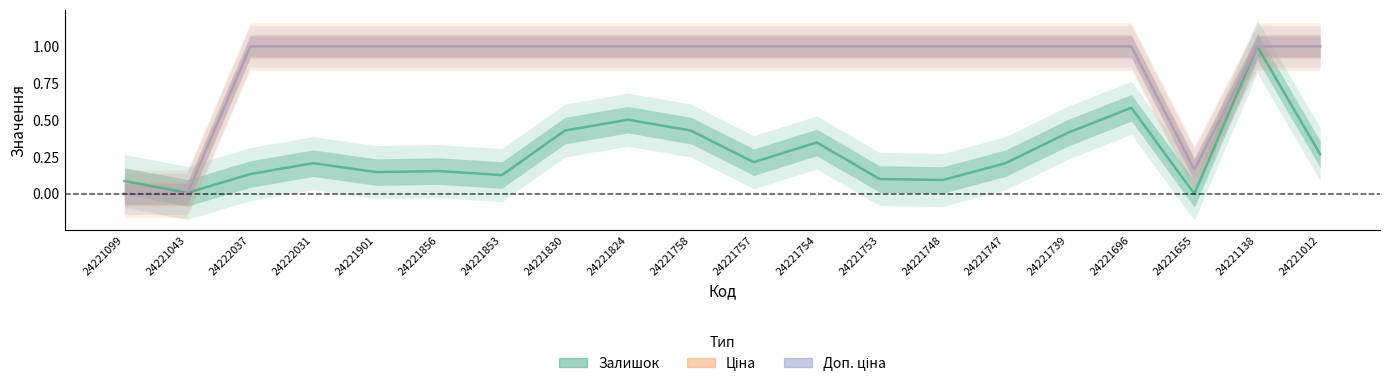

Reading left to right, what are all the values shown in this chart?

Залишок: 0.1	0.0	0.1	0.2	0.1	0.2	0.1	0.4	0.5	0.4	0.2	0.3	0.1	0.1	0.2	0.4	0.6	0.0	1.0	0.3
Ціна: 0.0	0.0	1.0	1.0	1.0	1.0	1.0	1.0	1.0	1.0	1.0	1.0	1.0	1.0	1.0	1.0	1.0	0.2	1.0	1.0
Доп. ціна: 0.0	0.0	1.0	1.0	1.0	1.0	1.0	1.0	1.0	1.0	1.0	1.0	1.0	1.0	1.0	1.0	1.0	0.2	1.0	1.0